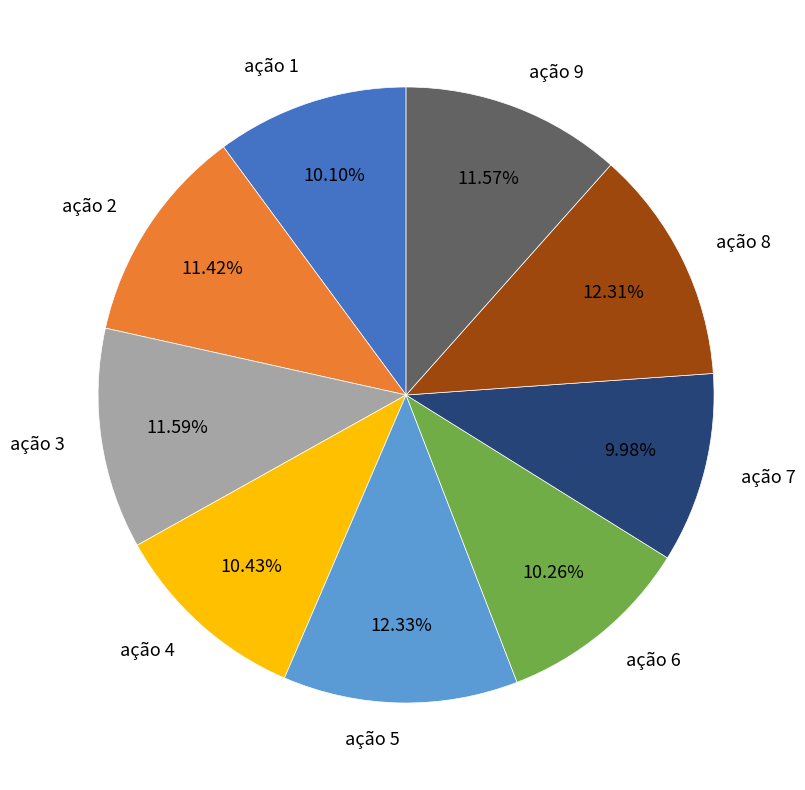

To the nearest percent, what portion does ação 2 represent?

11%